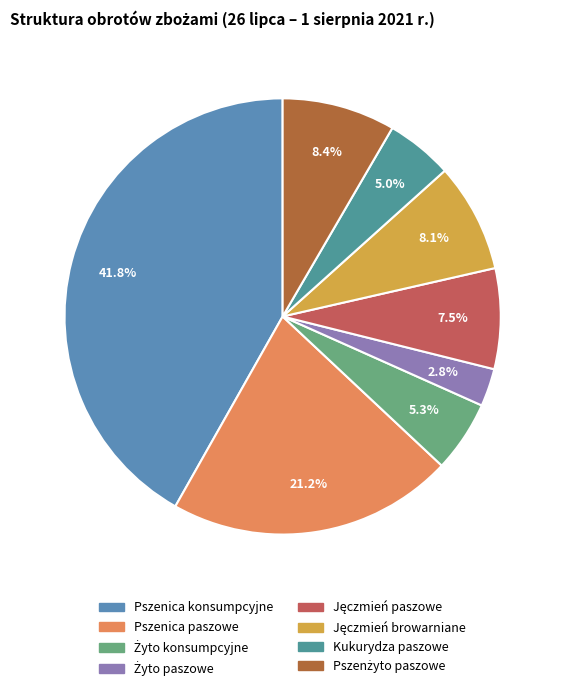

Between Jęczmień paszowe and Żyto konsumpcyjne, which is larger?

Jęczmień paszowe